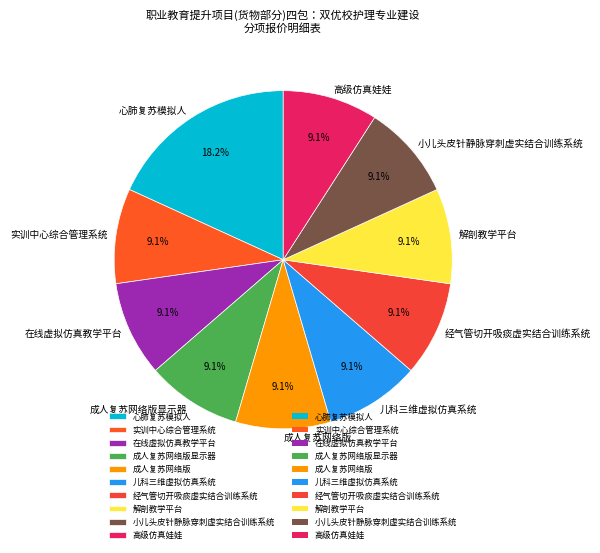

How many segments does this pie chart have?

10